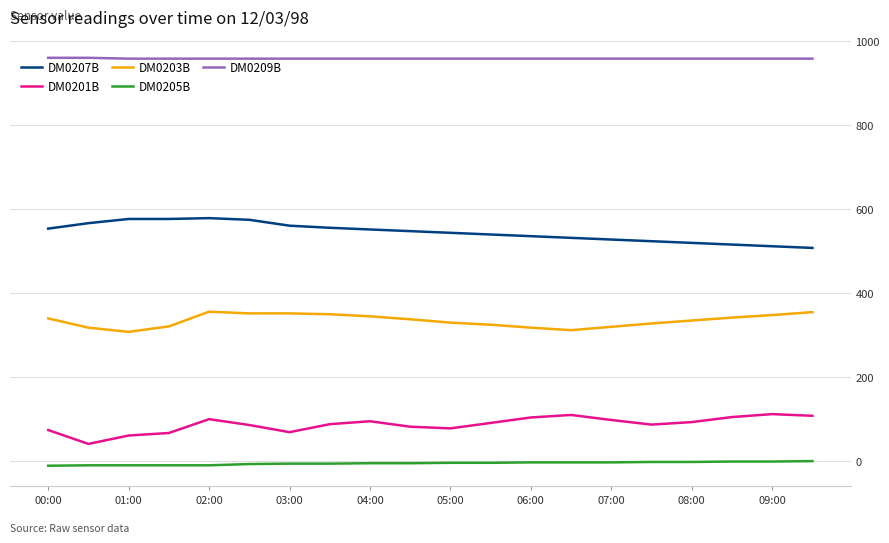

True or false: DM0205B and DM0201B cross at least once.

False